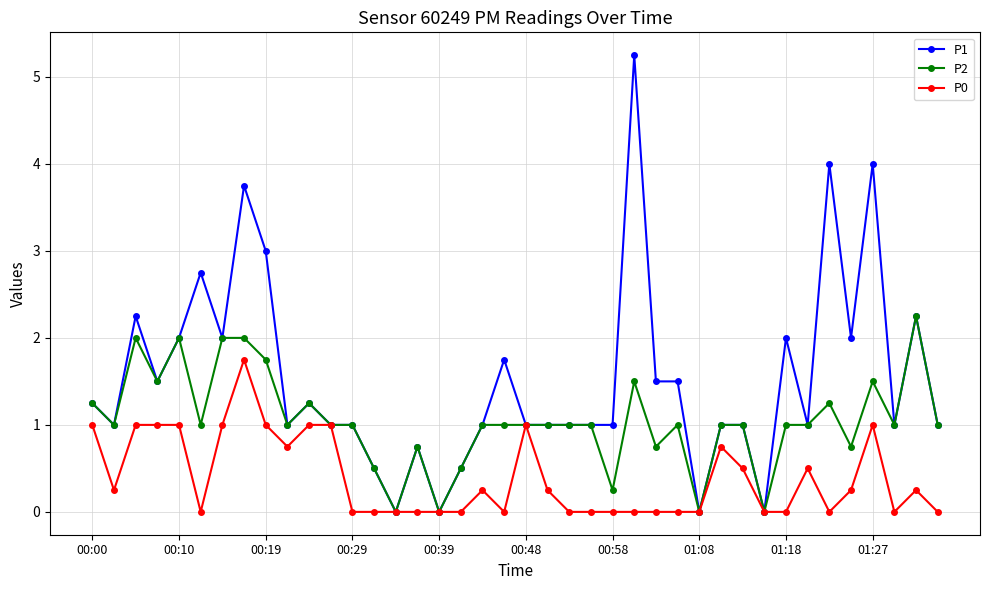

Rank the series by their average value, from highest to lowest.

P1, P2, P0